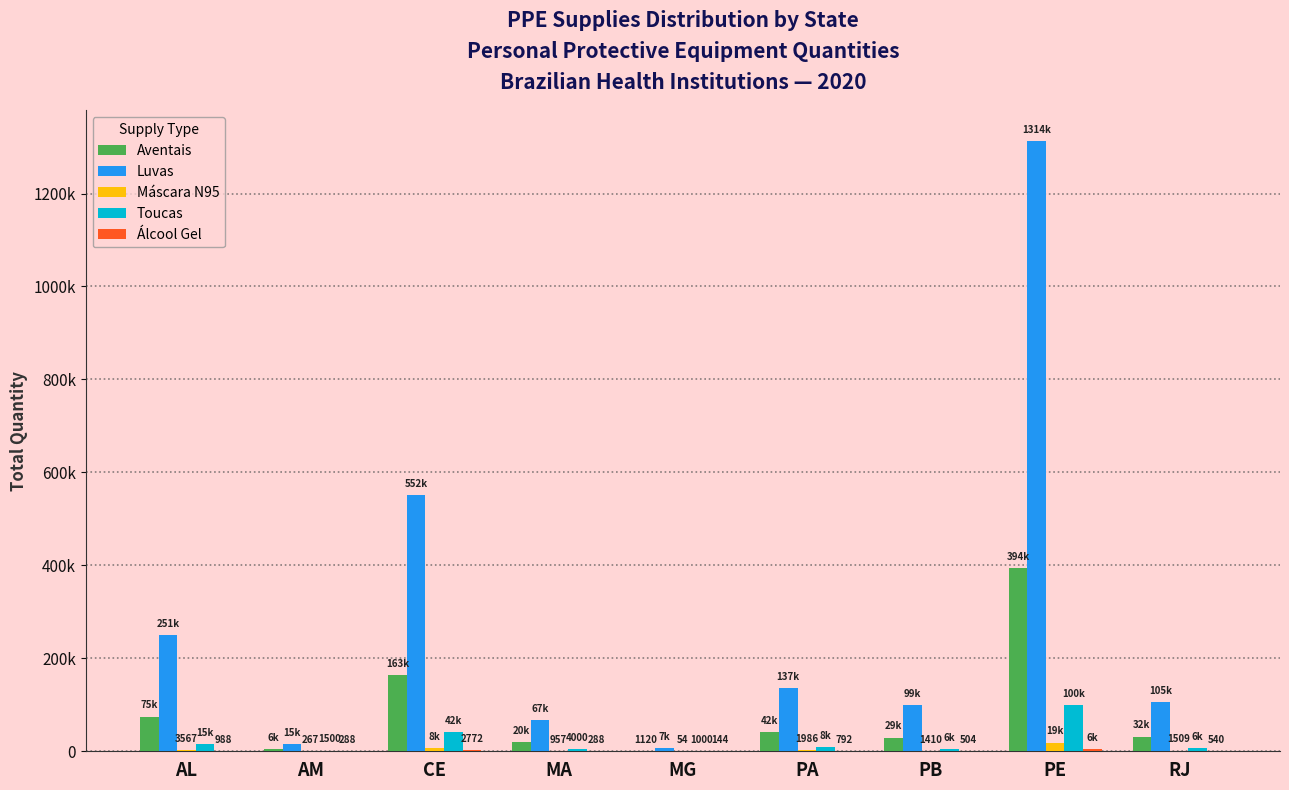

What is the greatest value displayed?

1313560